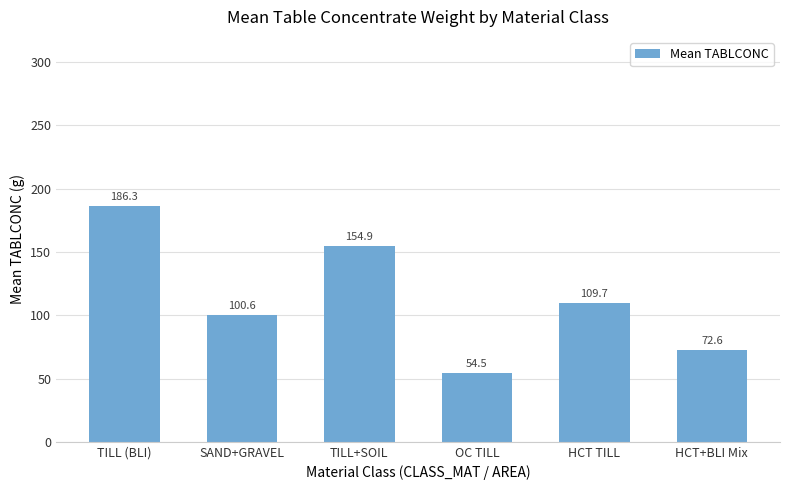

Reading left to right, list all the values displayed in this chart.

186.3	100.6	154.9	54.5	109.7	72.6